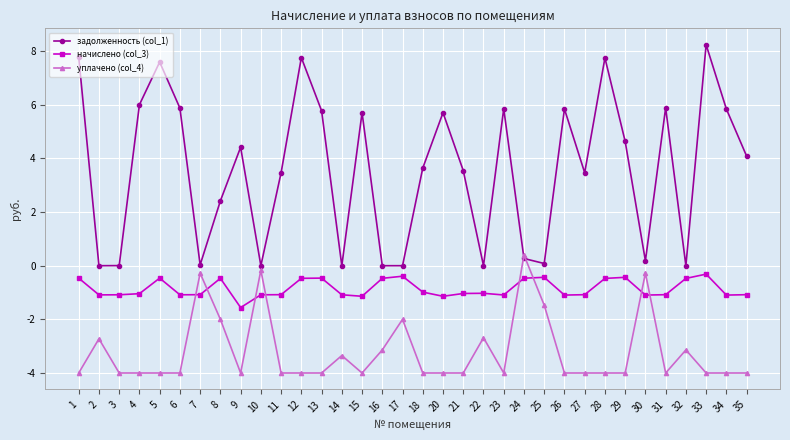

Is this an area chart (filled region under the line)?

No